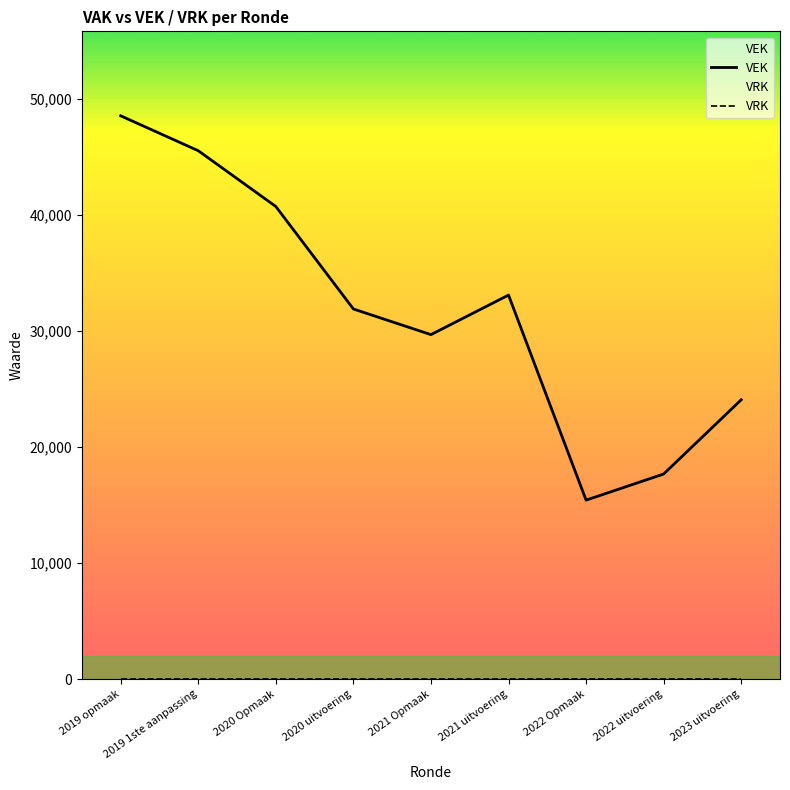

What is the label of the 2nd point from the left?

2019 1ste aanpassing